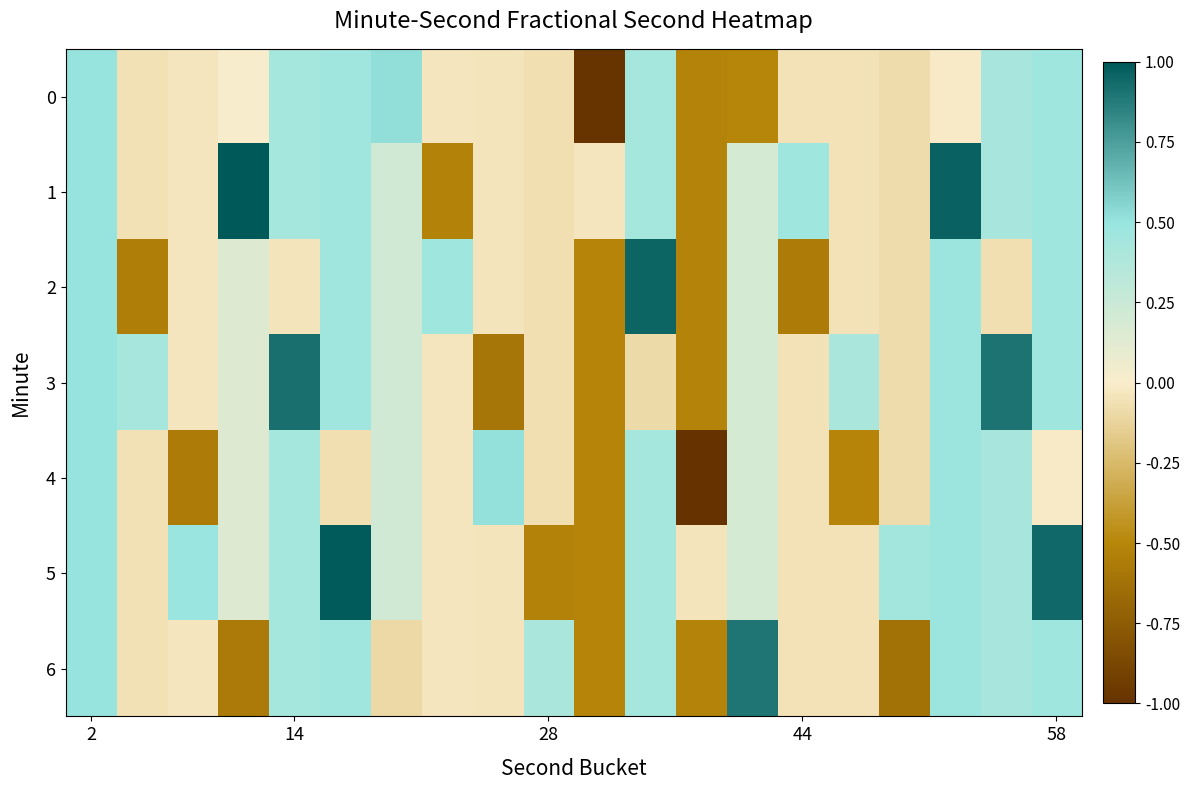

What is the minimum value shown in the chart?

-1.0